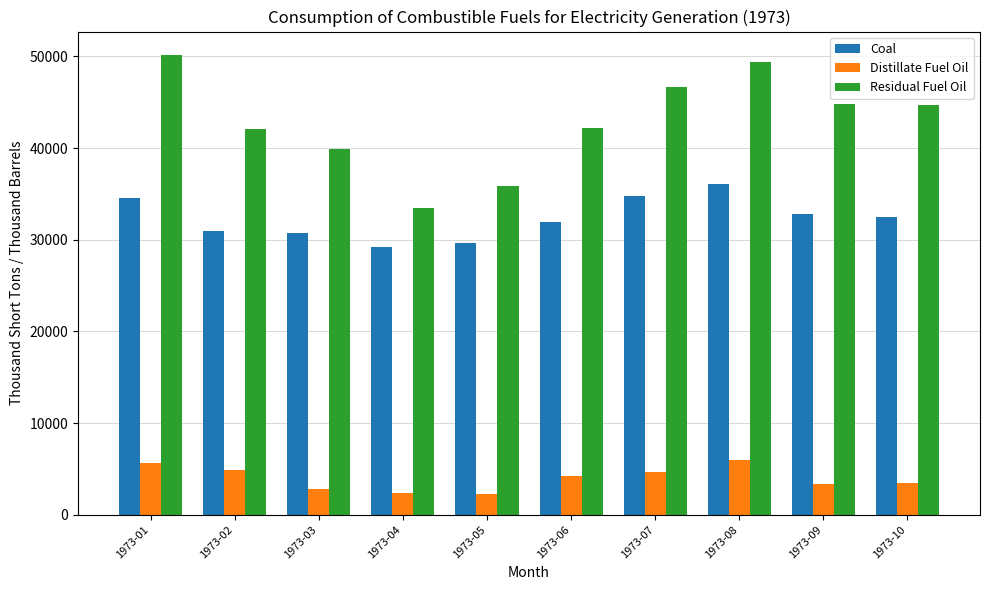

What is the value of the Residual Fuel Oil bar at the 3rd from the left?

39928.2